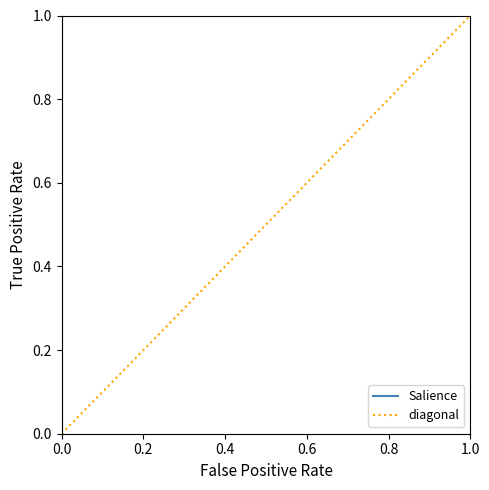

True or false: diagonal and Salience intersect in this chart.

False